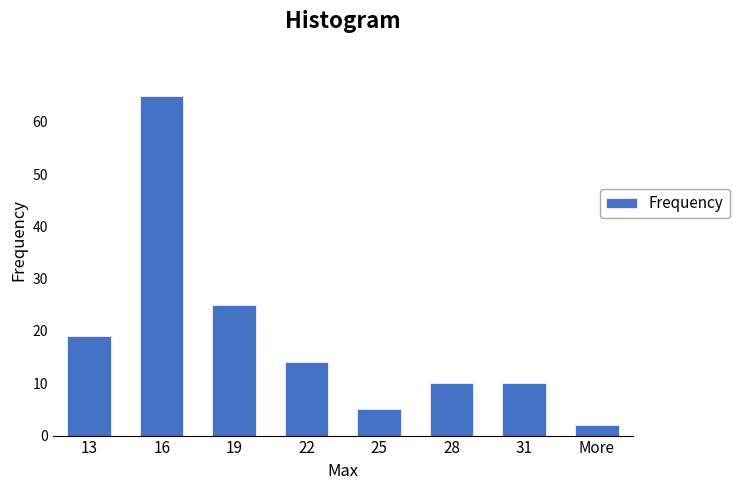

Reading right to left, list all the values displayed in this chart.

2	10	10	5	14	25	65	19